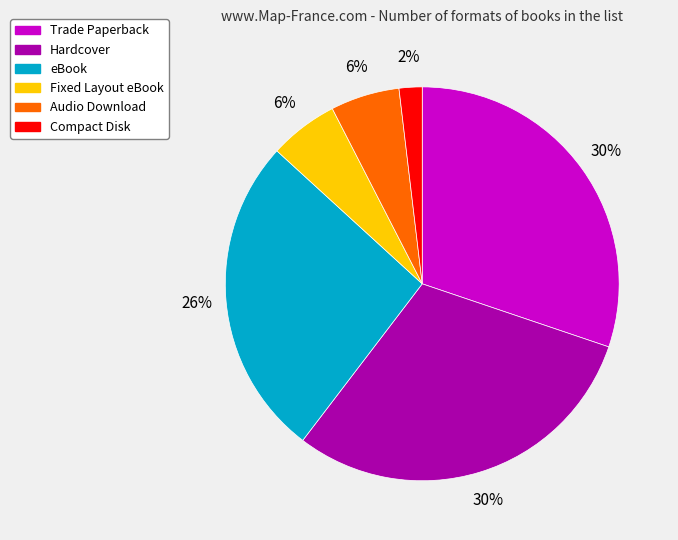

To the nearest percent, what portion does Hardcover represent?

30%